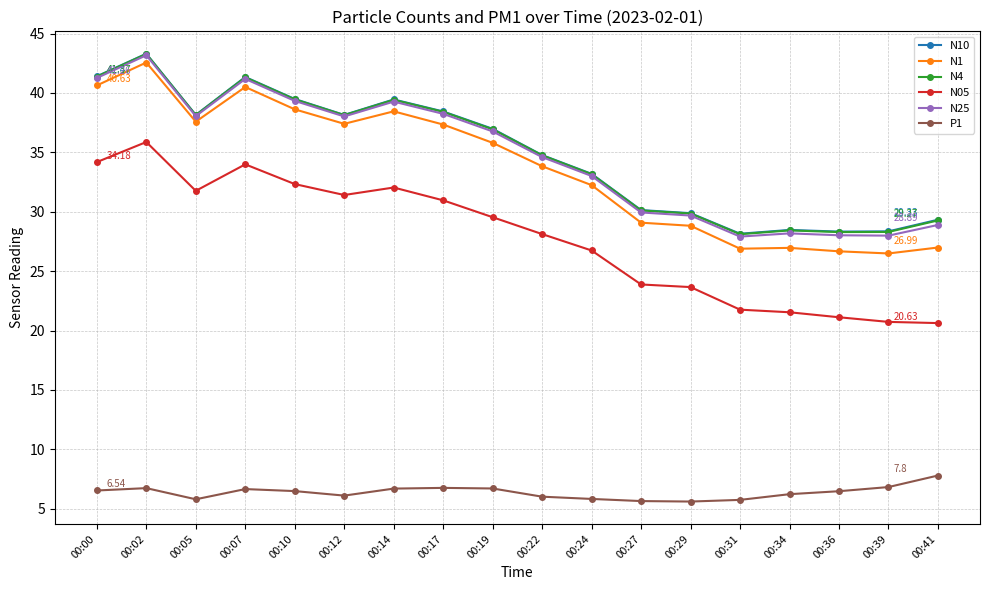

The value of P1 at 00:39 is 4.5. True or false?

False